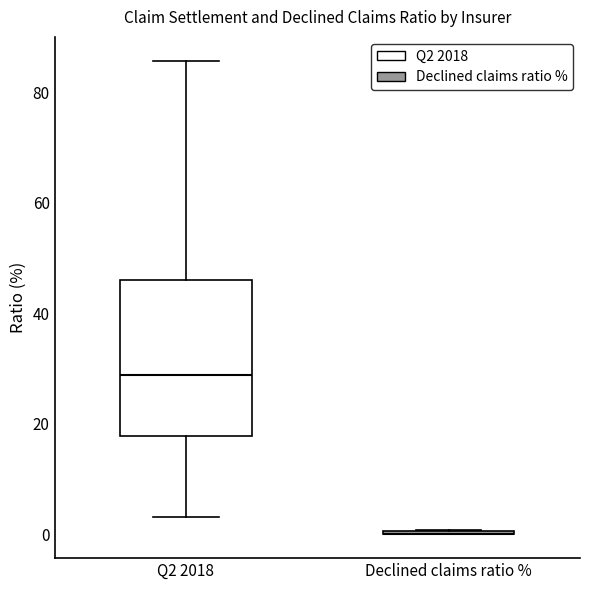

Which box is the tallest, from its lower edge to its upper edge?

Q2 2018